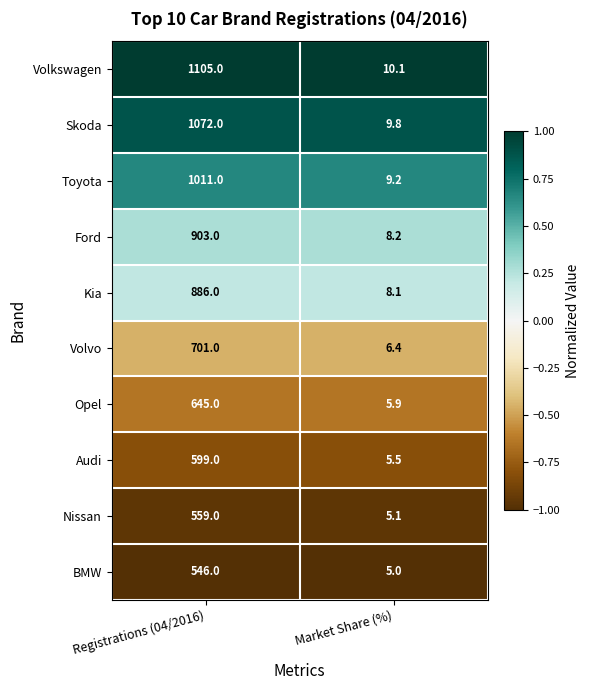

Reading left to right, what are all the values shown in this chart?

Volkswagen: 1105.0	10.1
Skoda: 1072.0	9.8
Toyota: 1011.0	9.2
Ford: 903.0	8.2
Kia: 886.0	8.1
Volvo: 701.0	6.4
Opel: 645.0	5.9
Audi: 599.0	5.5
Nissan: 559.0	5.1
BMW: 546.0	5.0